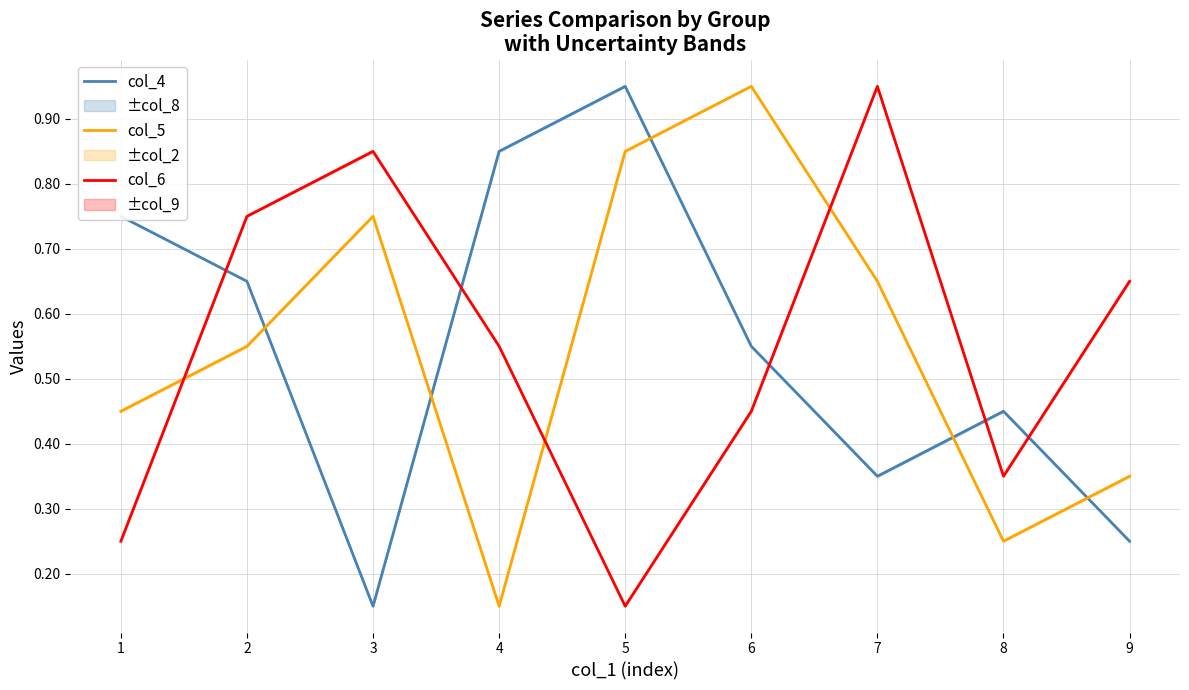

Is it true that col_6 equals 0.2 at 2?

False